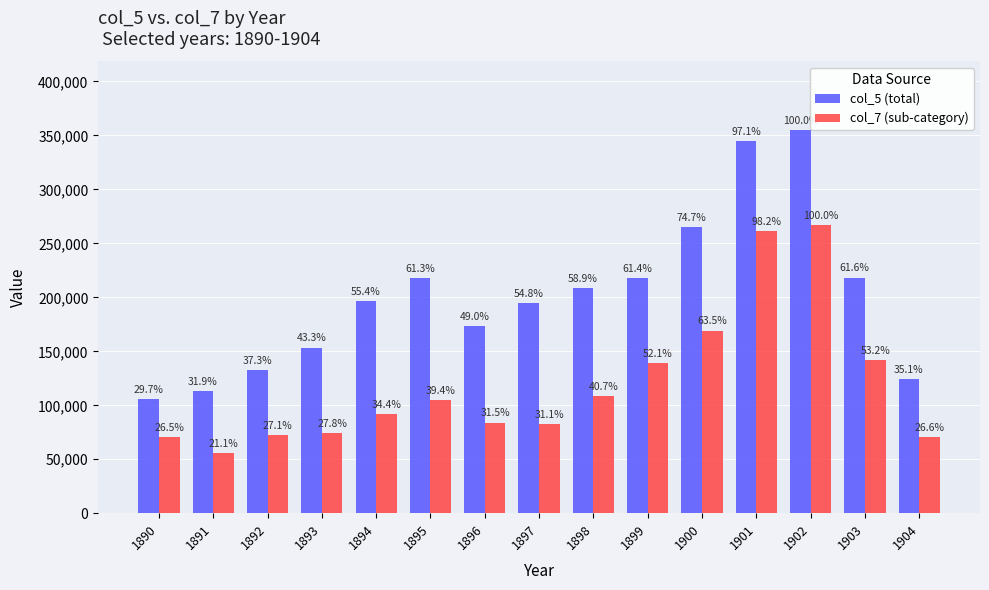

At 1895, list the series in order from smallest to largest.

col_7 (sub-category), col_5 (total)